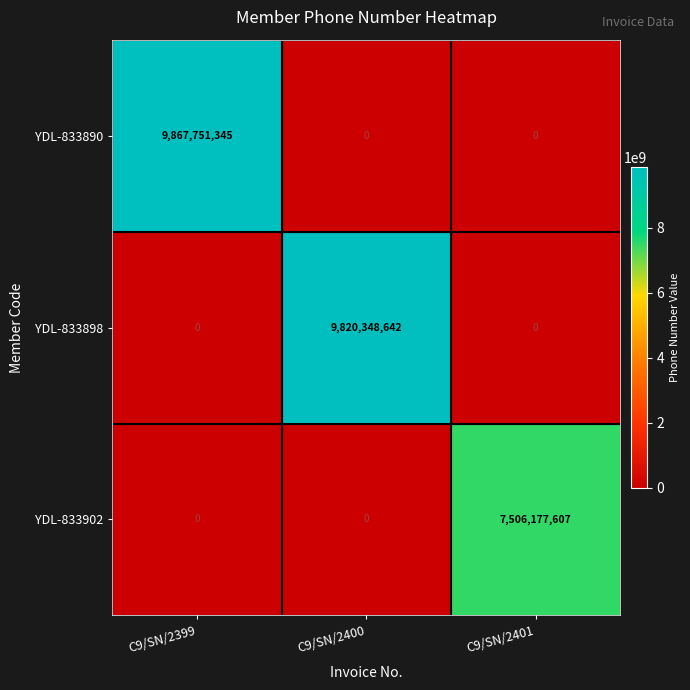

Which series has the largest range (max minus min)?

YDL-833890